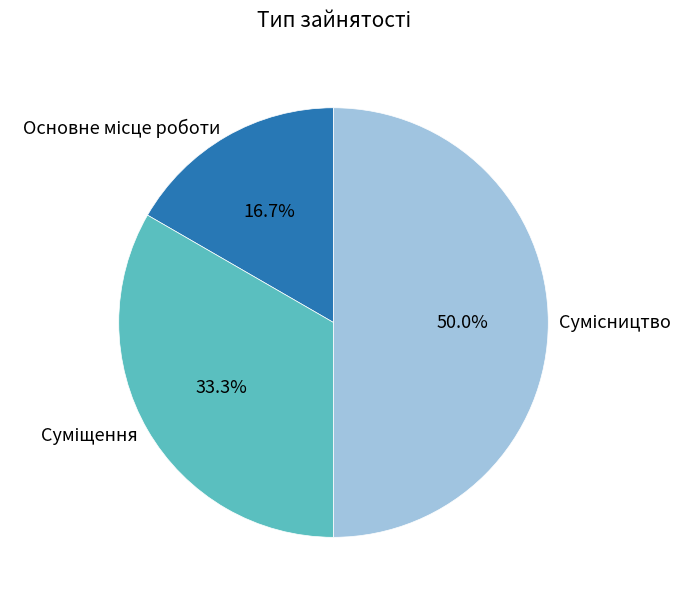

How many slices are in this pie chart?

3